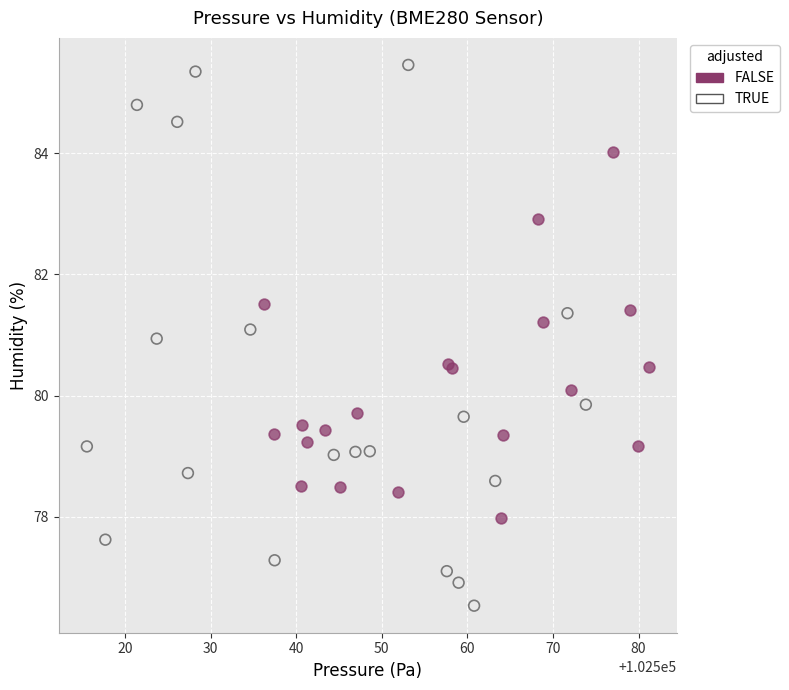

What are all the series names shown in the legend?

FALSE, TRUE